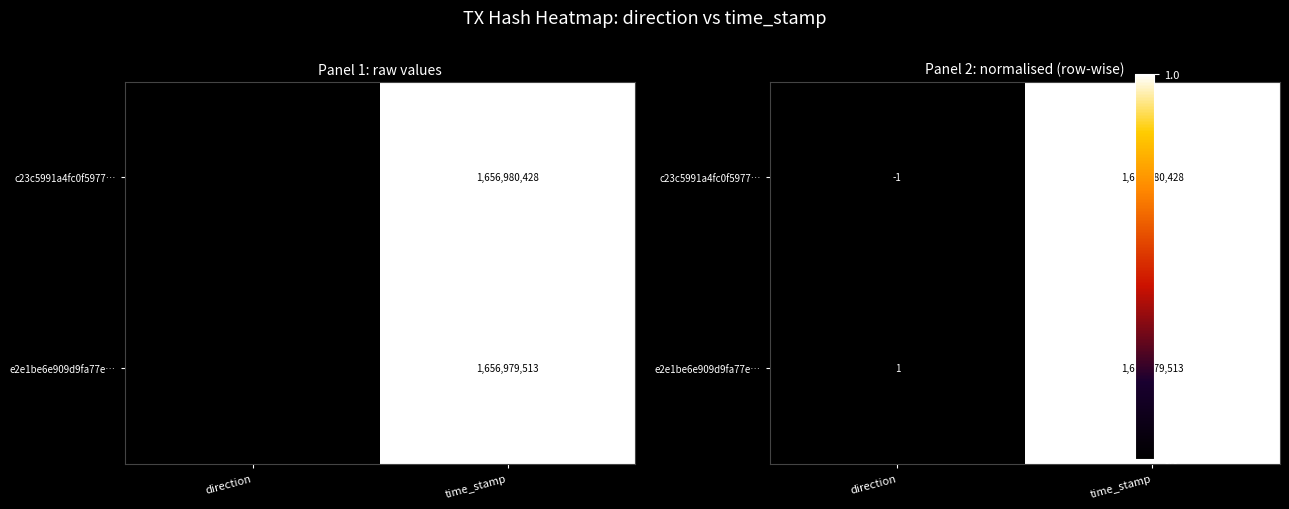

At how many categories does at least one series exceed 0?

2